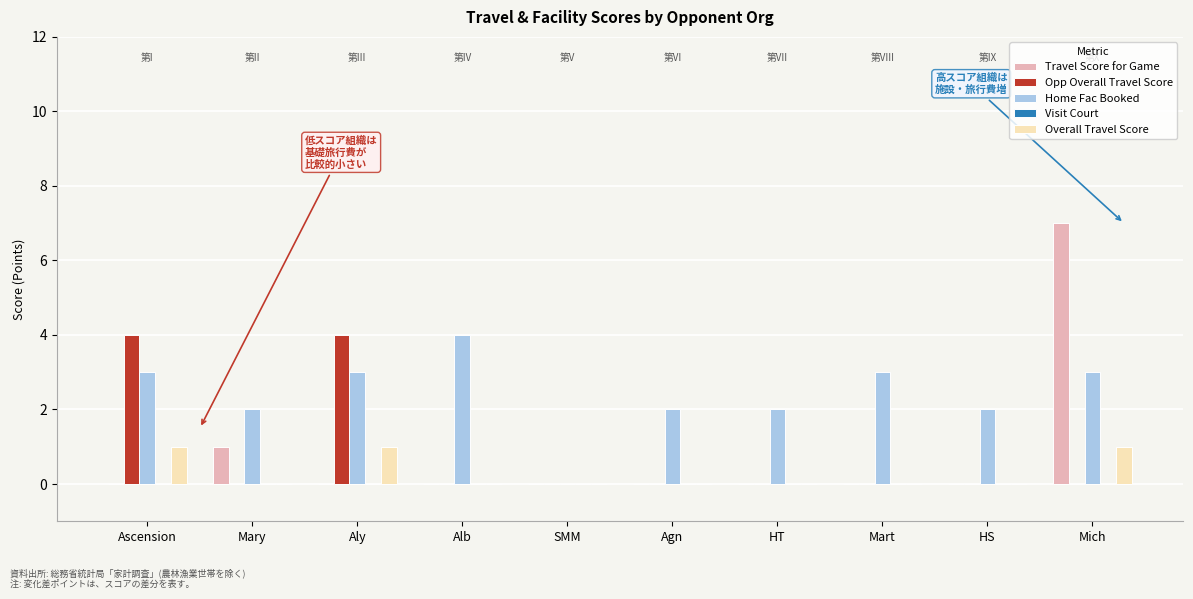

Between Ascension and Agn, which series saw the biggest shift?

Opp Overall Travel Score